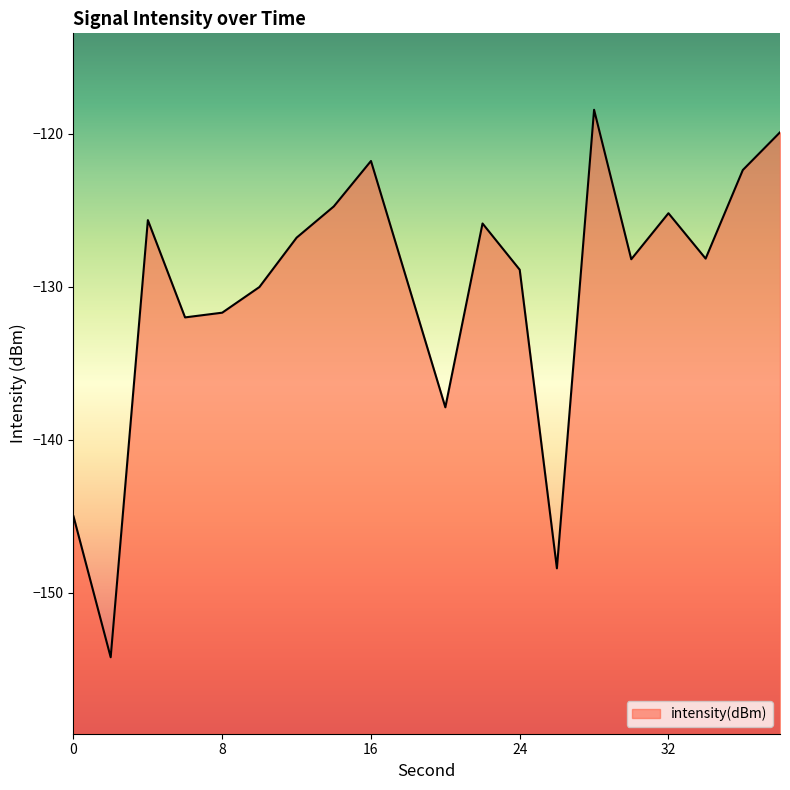

What is the sum of all values?

-2605.1